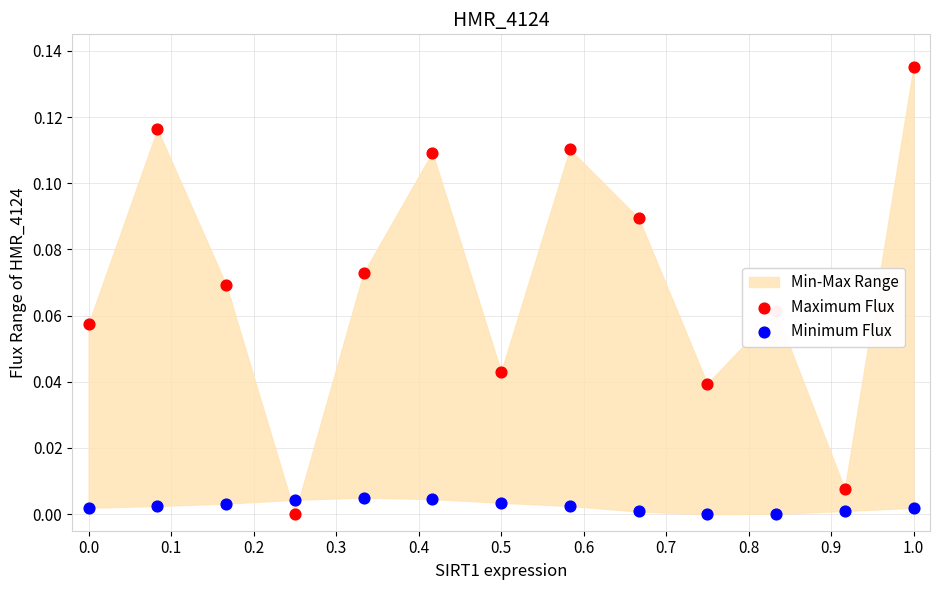

At how many categories does at least one series exceed 0?

13